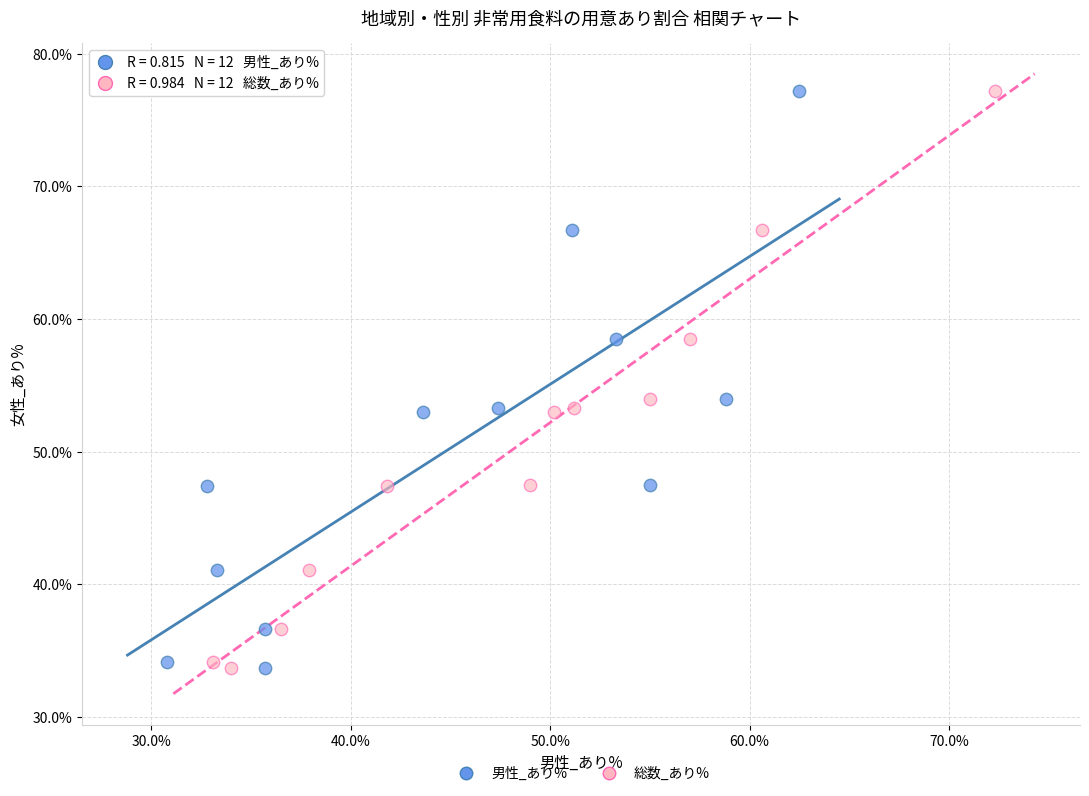

What are all the series names shown in the legend?

男性_あり%, 総数_あり%